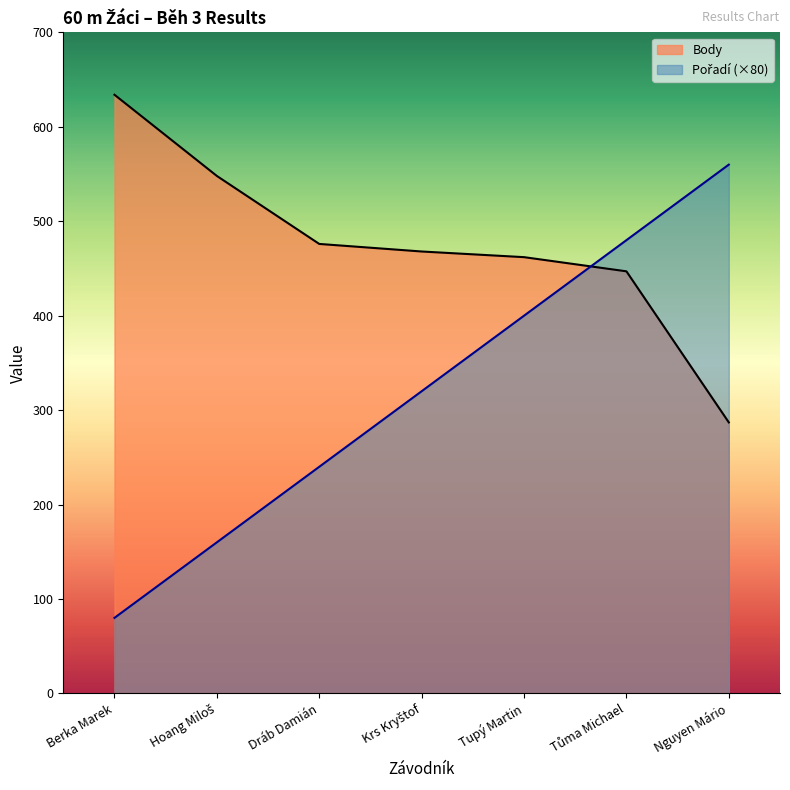

Rank the categories by Body value from highest to lowest.

Berka Marek, Hoang Miloš, Dráb Damián, Krs Kryštof, Tupý Martin, Tůma Michael, Nguyen Mário